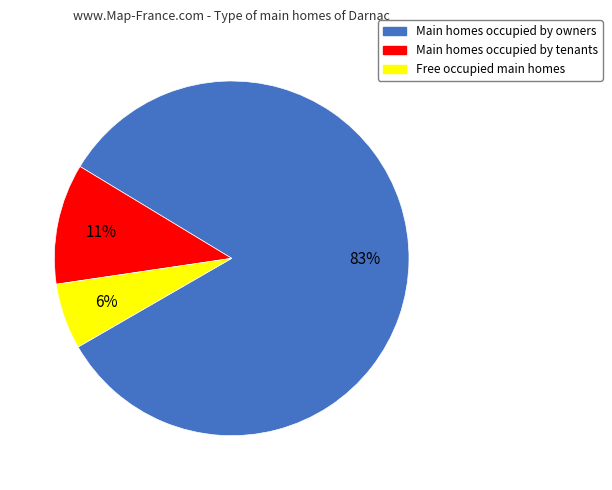

Is it true that Free occupied main homes is 1% of the pie?

False